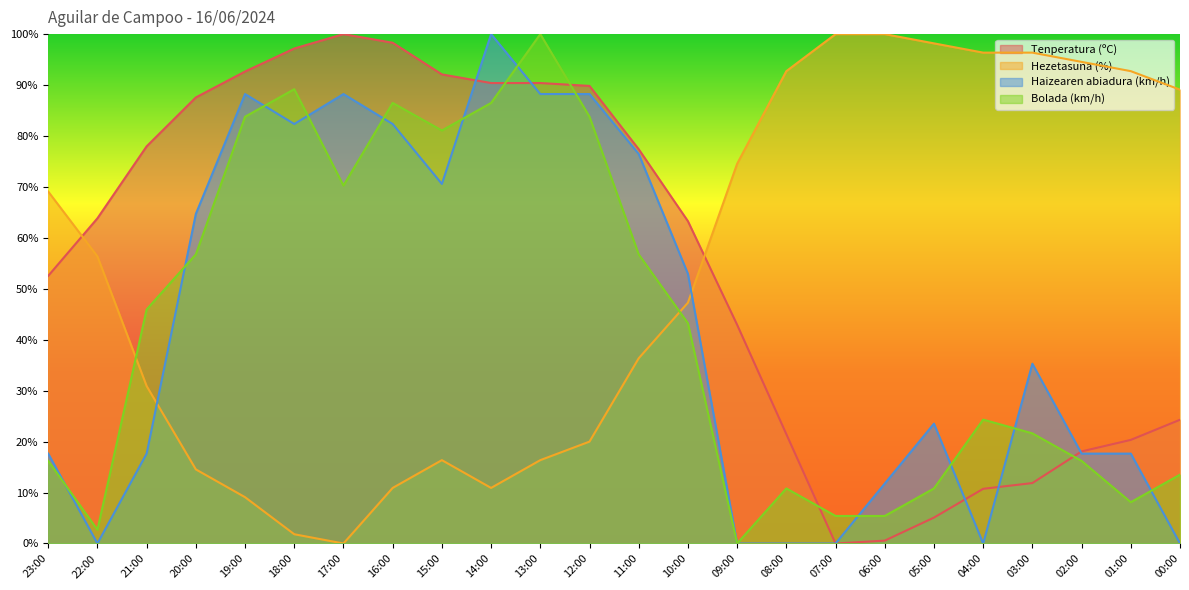

What is the sum of all Haizearen abiadura (km/h) values?

1023.5